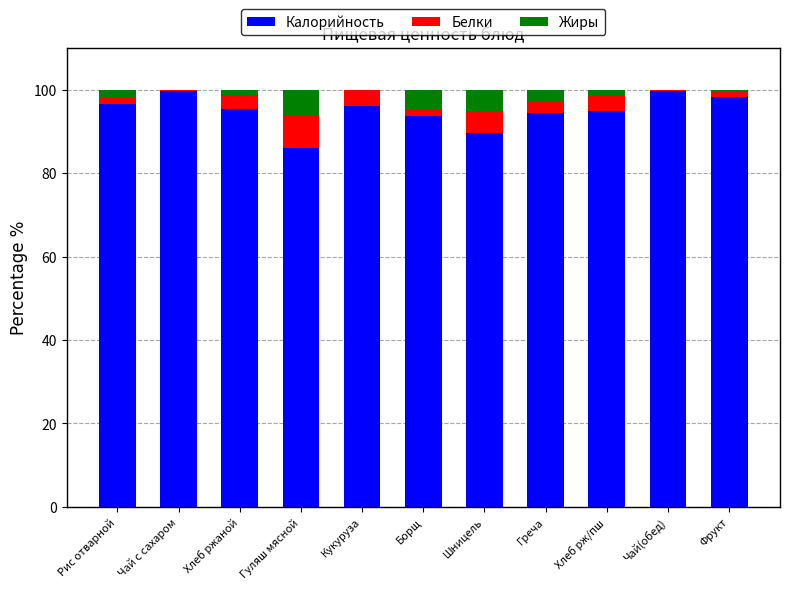

What is the total value across all series at Греча?

100.0